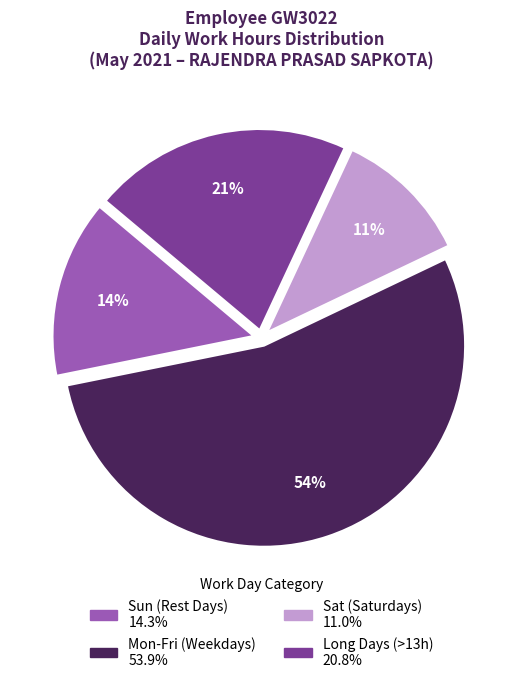

Does any single category account for the majority?

Yes